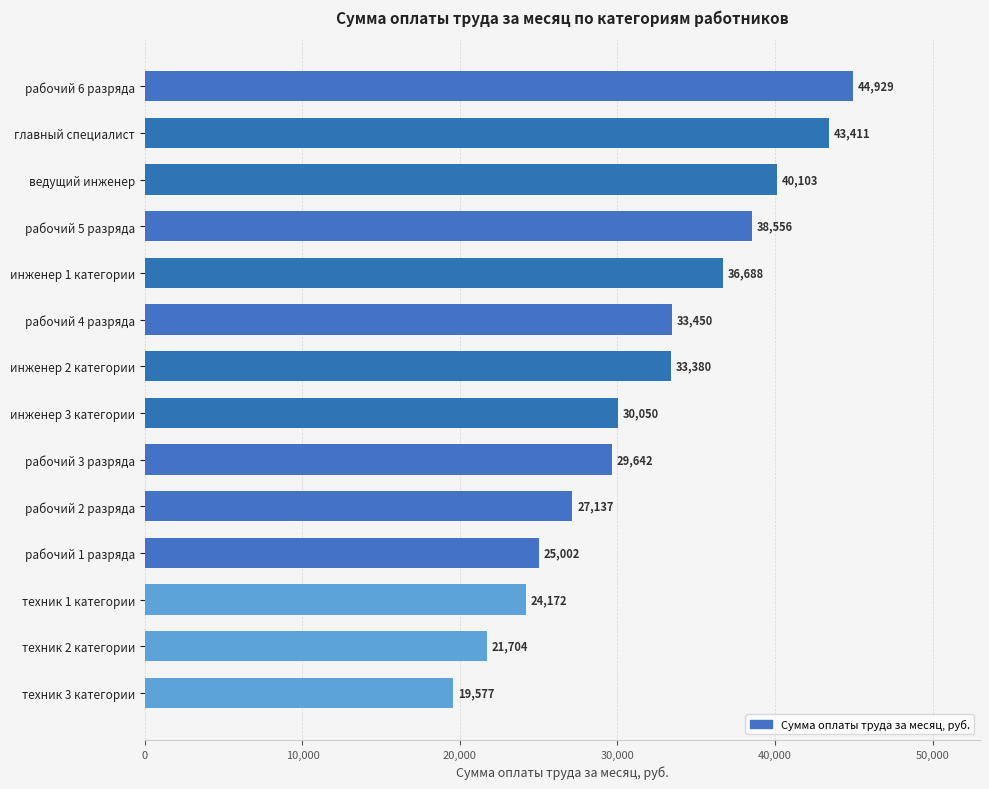

At which label is the value closest to 32252?

инженер 2 категории